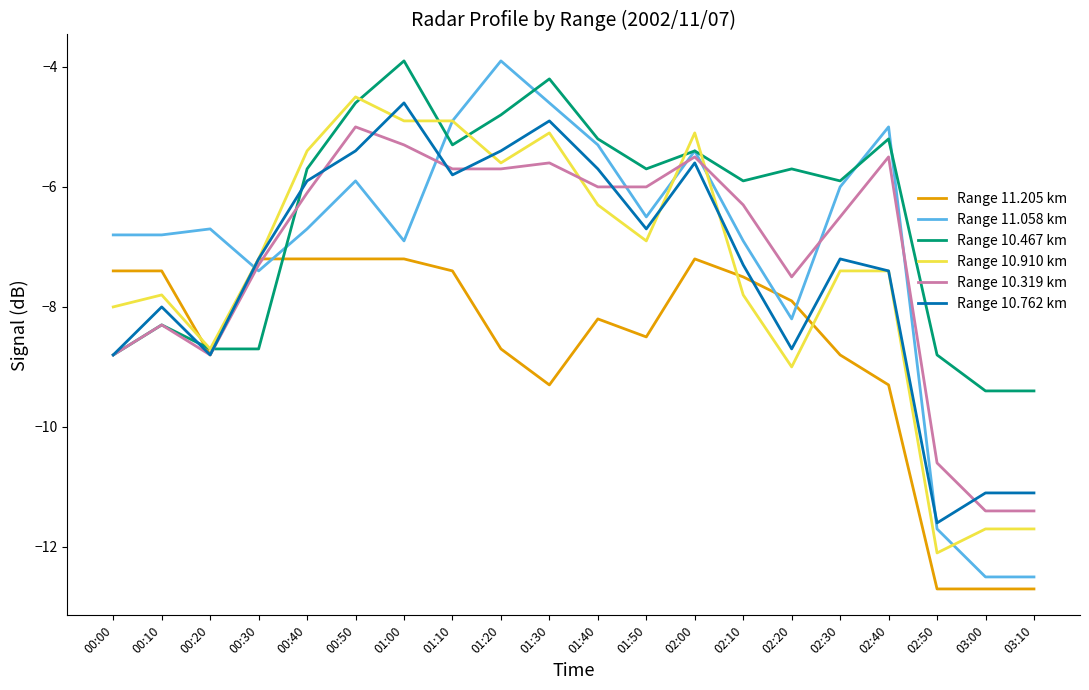

At which label does Range 10.762 km first exceed -7?

00:40